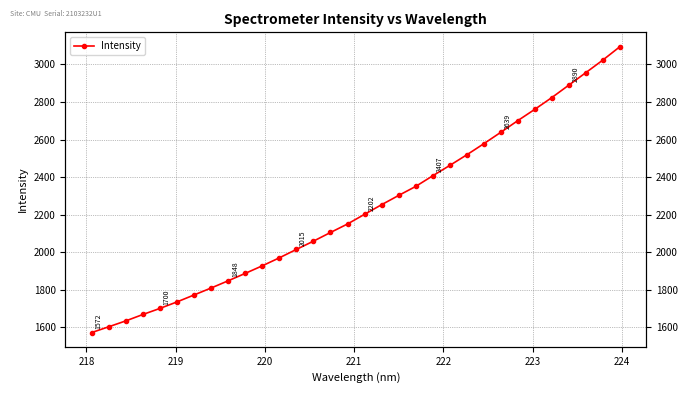

What is the average value?

2231.6